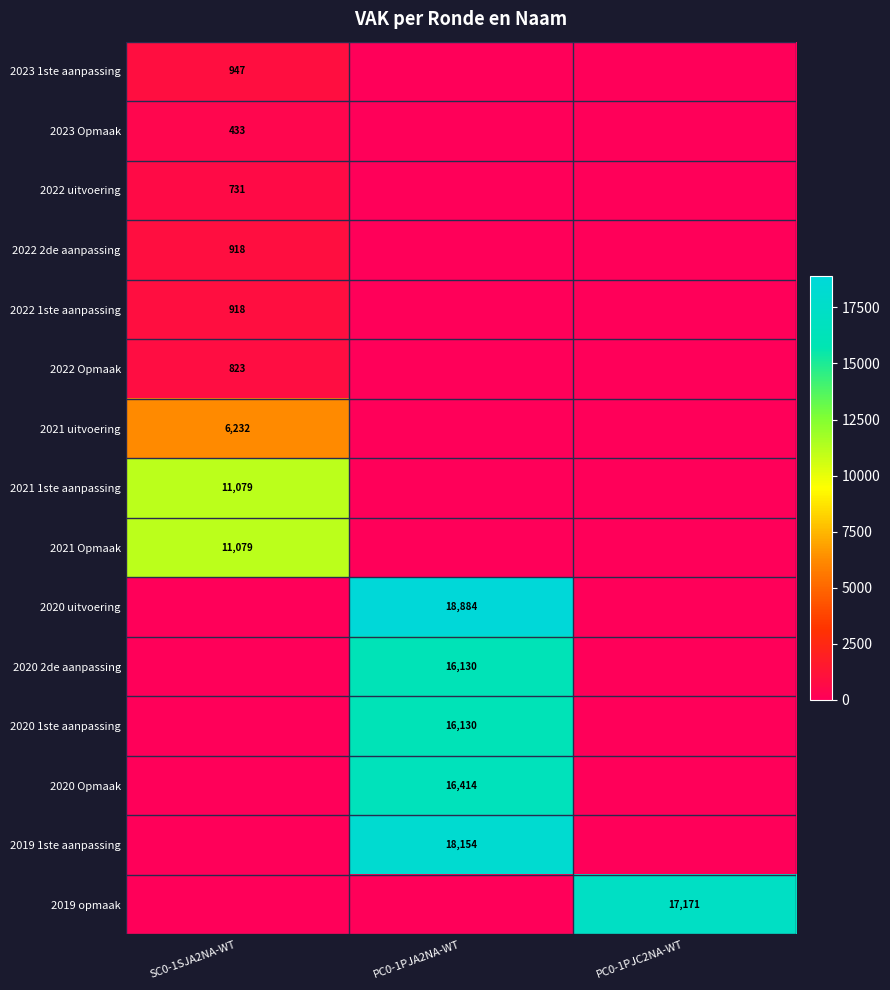

At which category is the sum across all series the highest?

PC0-1PJA2NA-WT